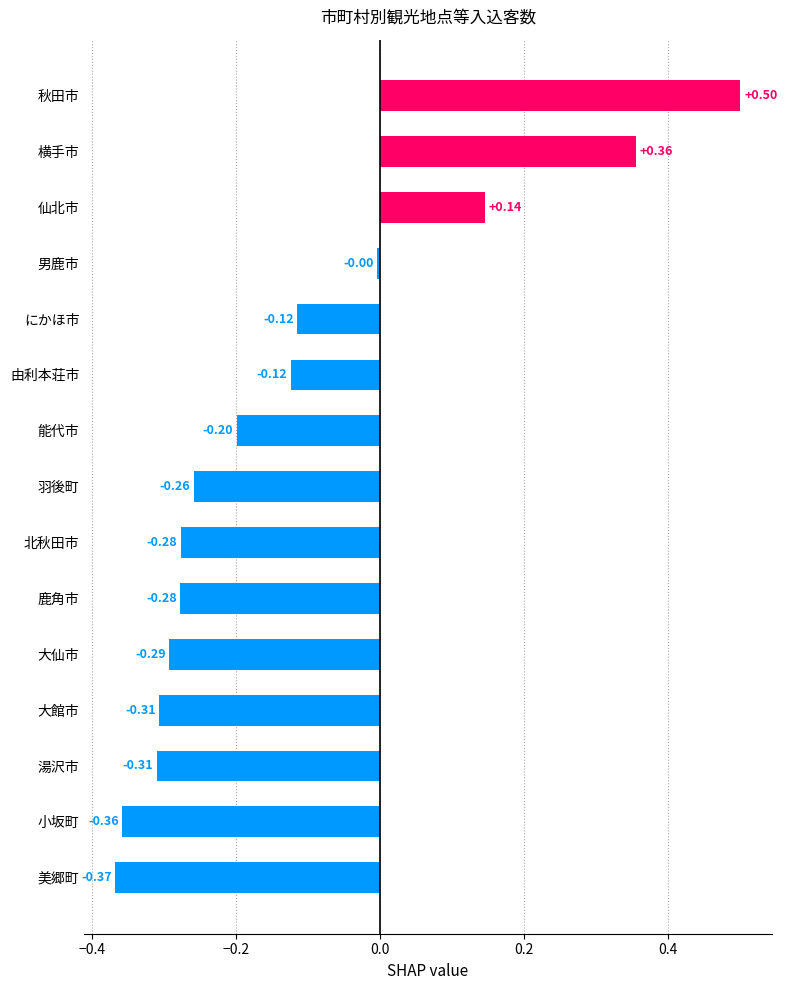

What is the change in value from 美郷町 to 仙北市?

+0.5